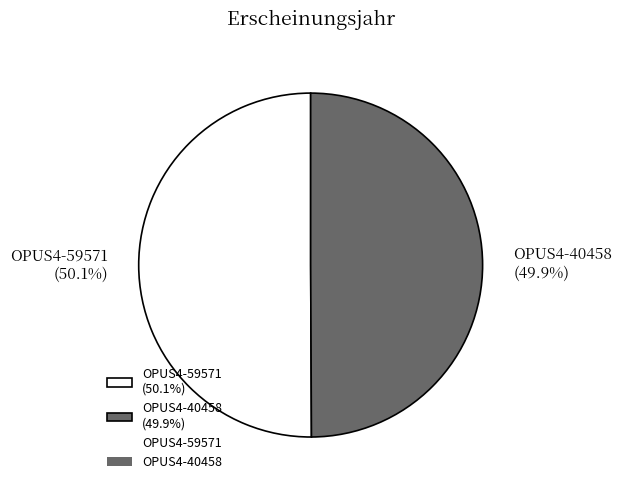

Does any single category account for the majority?

Yes